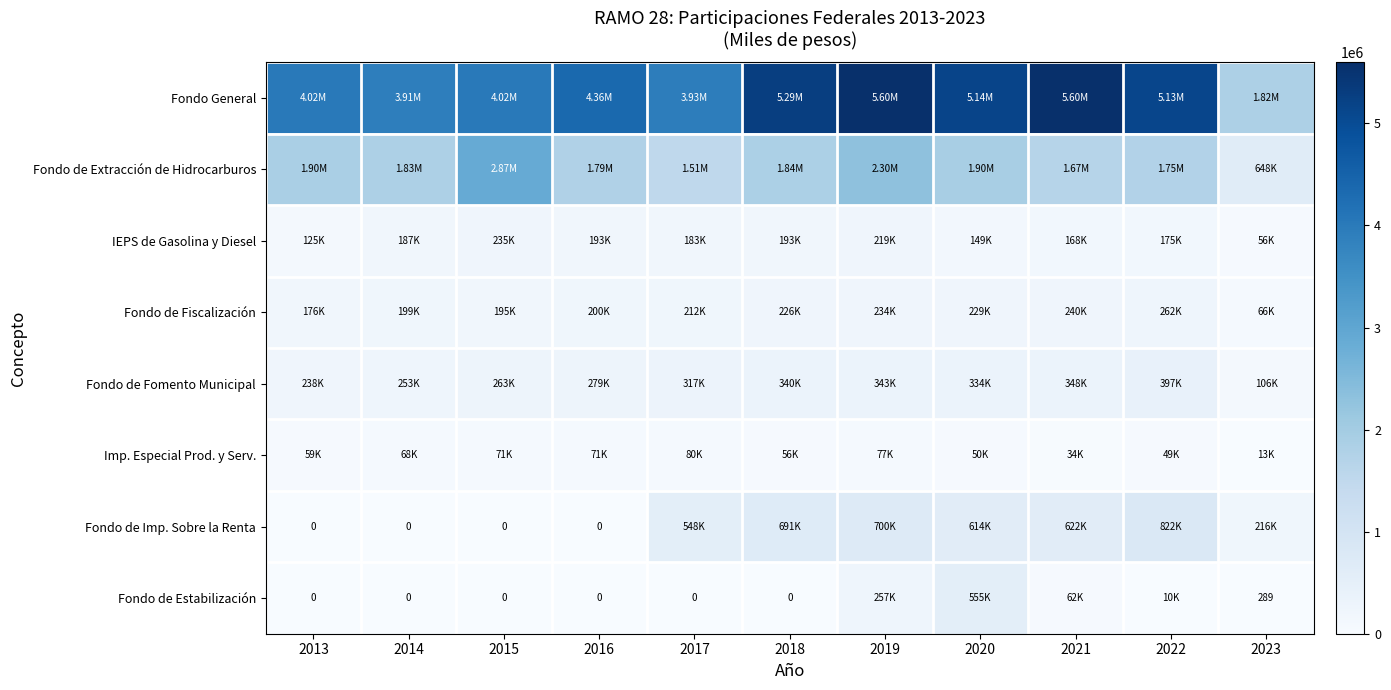

At which label does Fondo de Extracción de Hidrocarburos first exceed 1829402?

2013